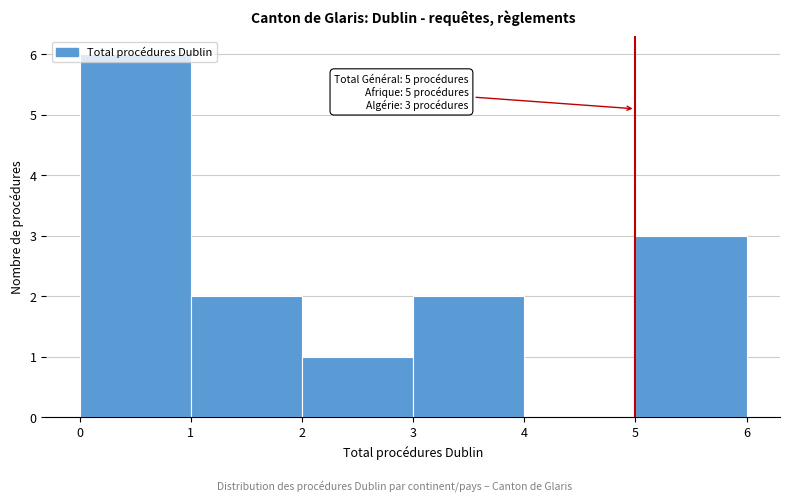

Which range on the x-axis has the tallest bar?

0 to 1